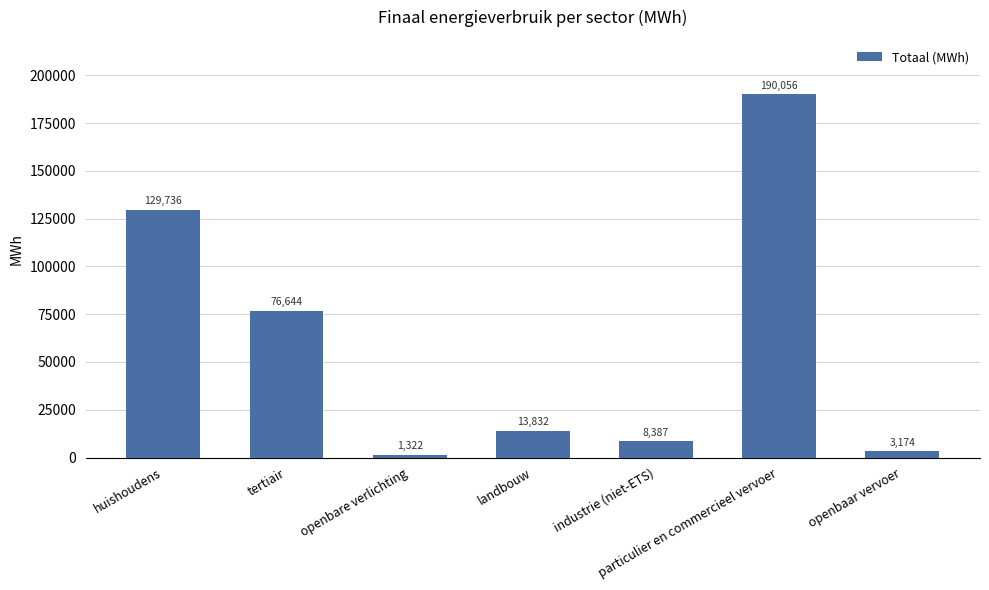

Rank the categories by value from lowest to highest.

openbare verlichting, openbaar vervoer, industrie (niet-ETS), landbouw, tertiair, huishoudens, particulier en commercieel vervoer